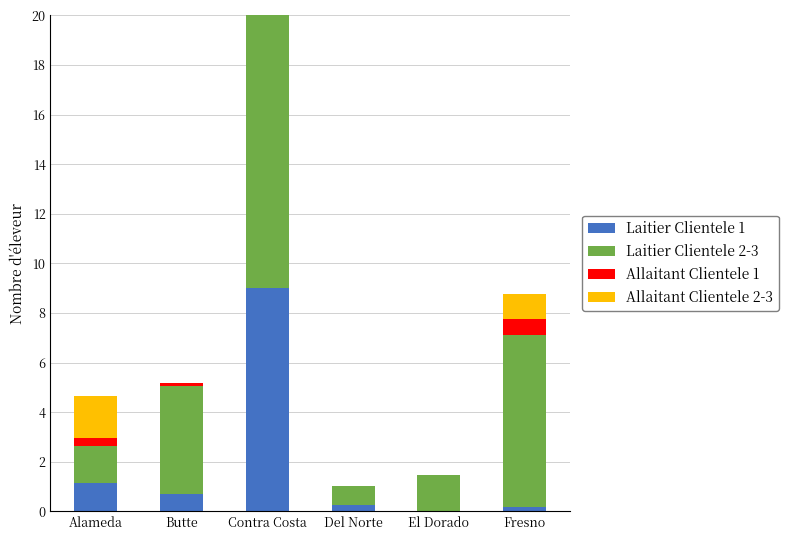

Reading left to right, what are all the values shown in this chart?

Laitier Clientele 1: Alameda=1.2	Butte=0.7	Contra Costa=9.0	Del Norte=0.3	El Dorado=0.0	Fresno=0.2
Laitier Clientele 2-3: Alameda=1.5	Butte=4.3	Contra Costa=20.0	Del Norte=0.7	El Dorado=1.5	Fresno=6.9
Allaitant Clientele 1: Alameda=0.3	Butte=0.1	Contra Costa=7.2	Del Norte=0.0	El Dorado=0.0	Fresno=0.7
Allaitant Clientele 2-3: Alameda=1.7	Butte=0.0	Contra Costa=0.0	Del Norte=0.0	El Dorado=0.0	Fresno=1.0